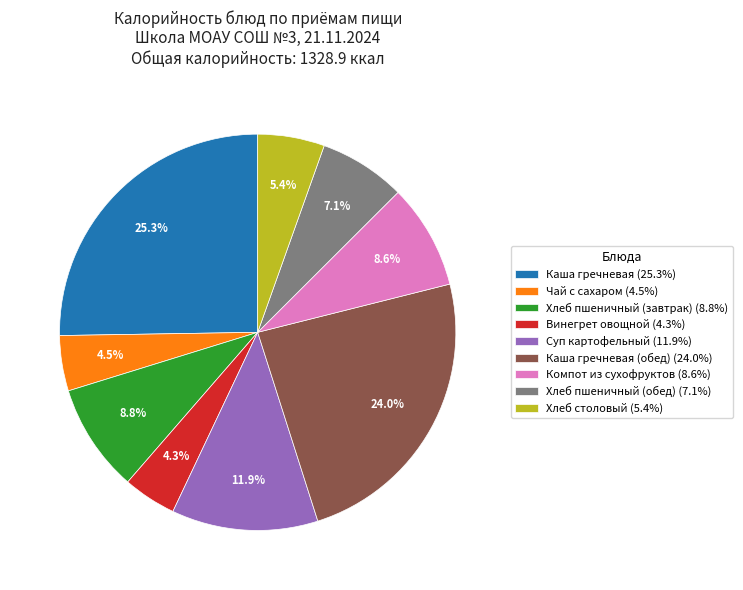

What is the largest slice in the pie chart?

Каша гречневая (25.3%)